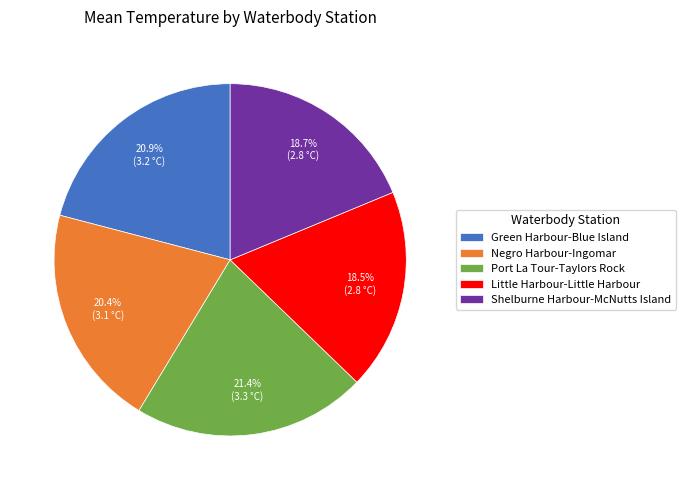

How many slices are in this pie chart?

5